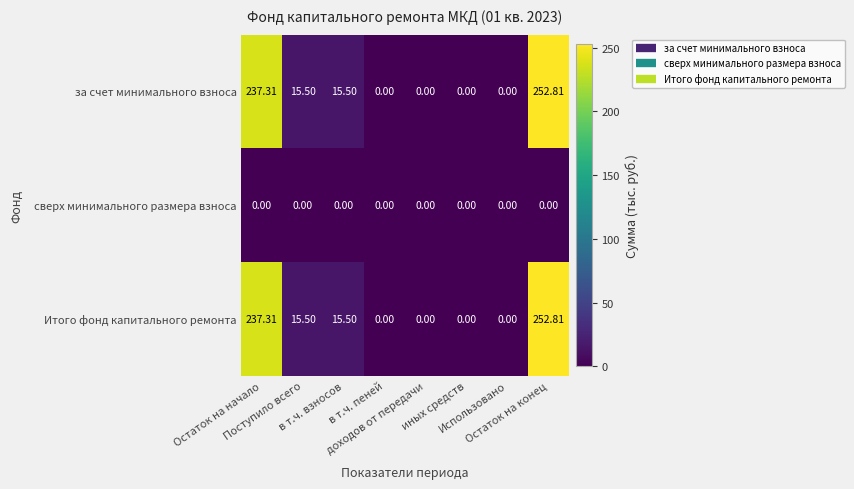

At which category does the chart reach its minimum across all series?

в т.ч. пеней